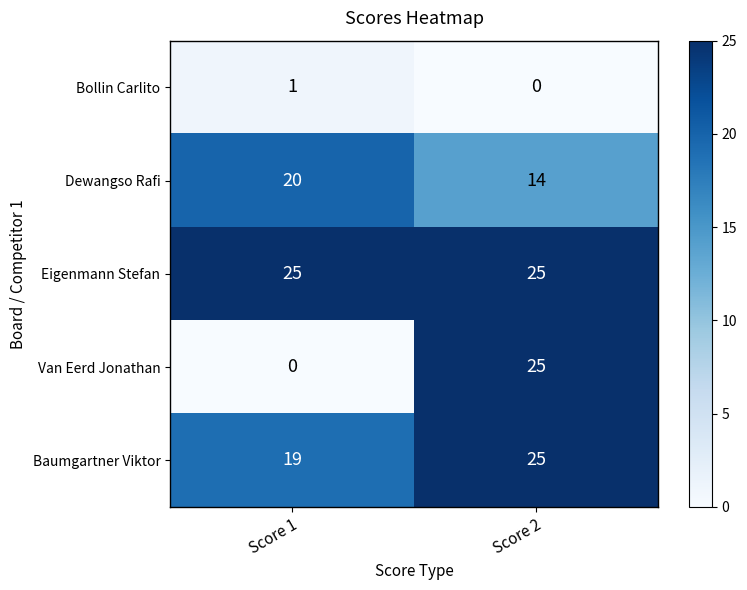

What is the average value of the Baumgartner Viktor series?

22